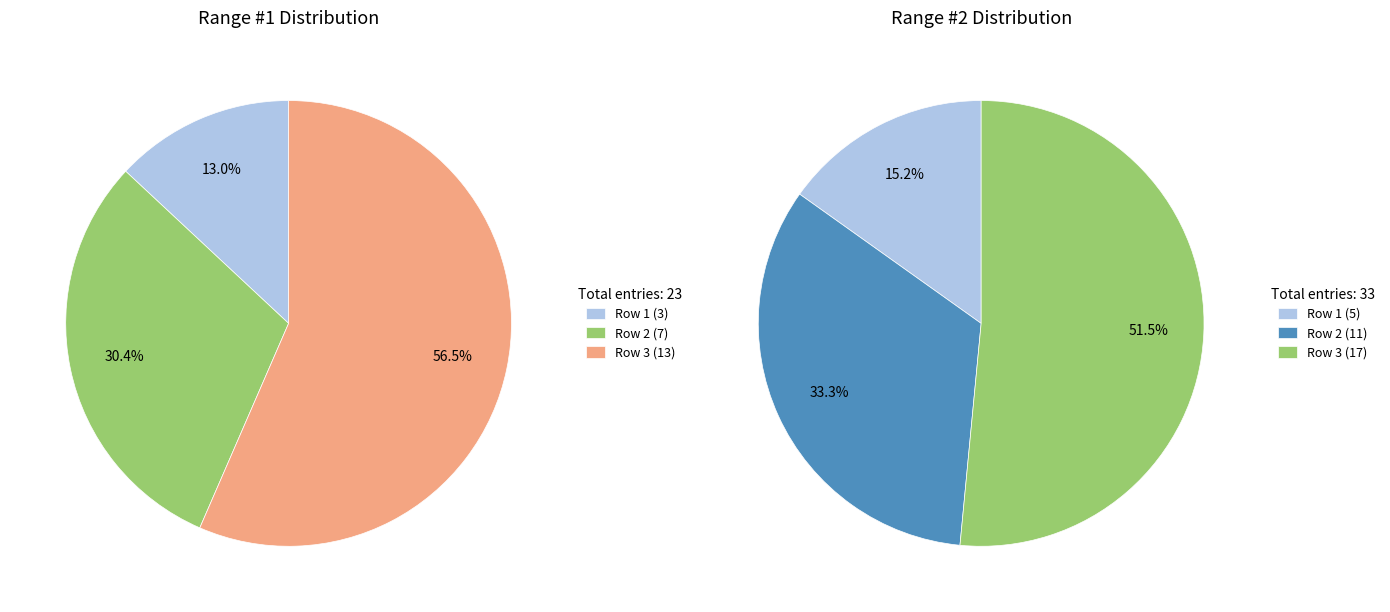

The Row 2 slice represents 33% of the pie. True or false?

True